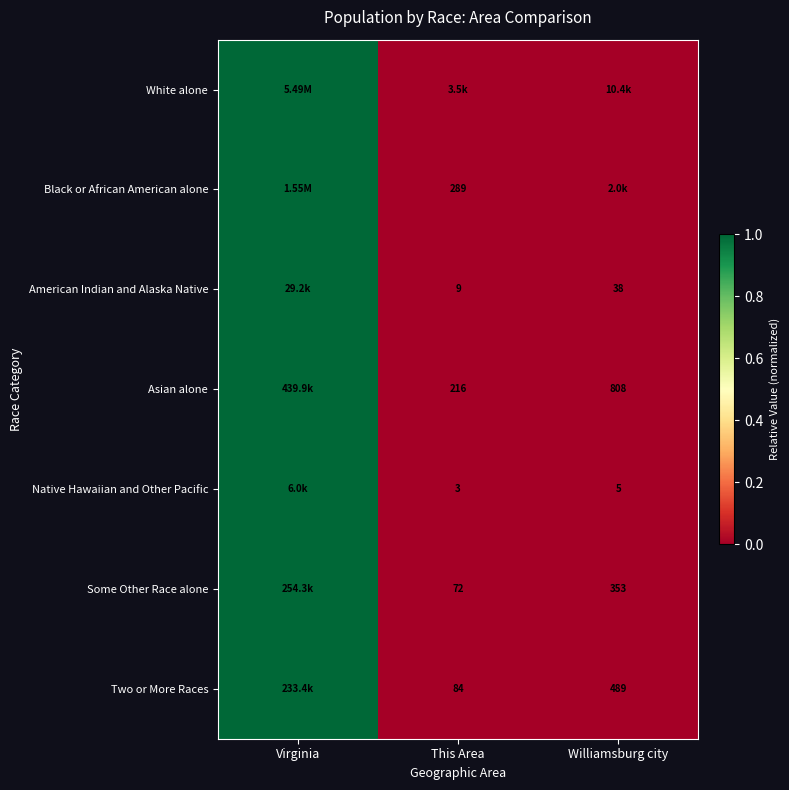

Which series has the widest spread of values?

White alone